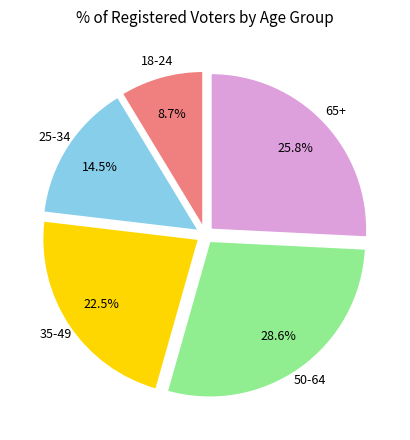

Does any single category account for the majority?

No